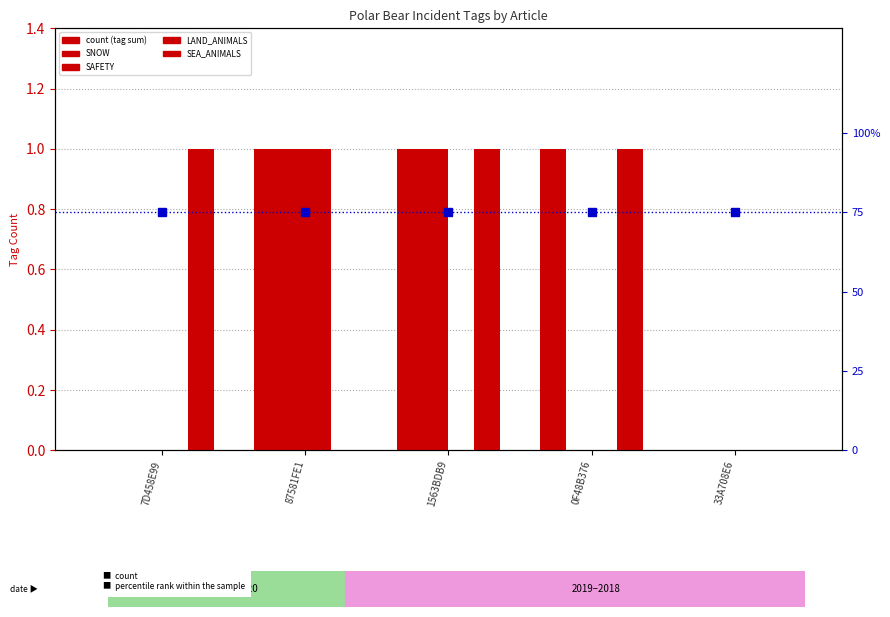

List the labels in order of LAND_ANIMALS value, largest first.

87581FE1, 7D458E99, 1563BDB9, 0F48B376, 33A708E6